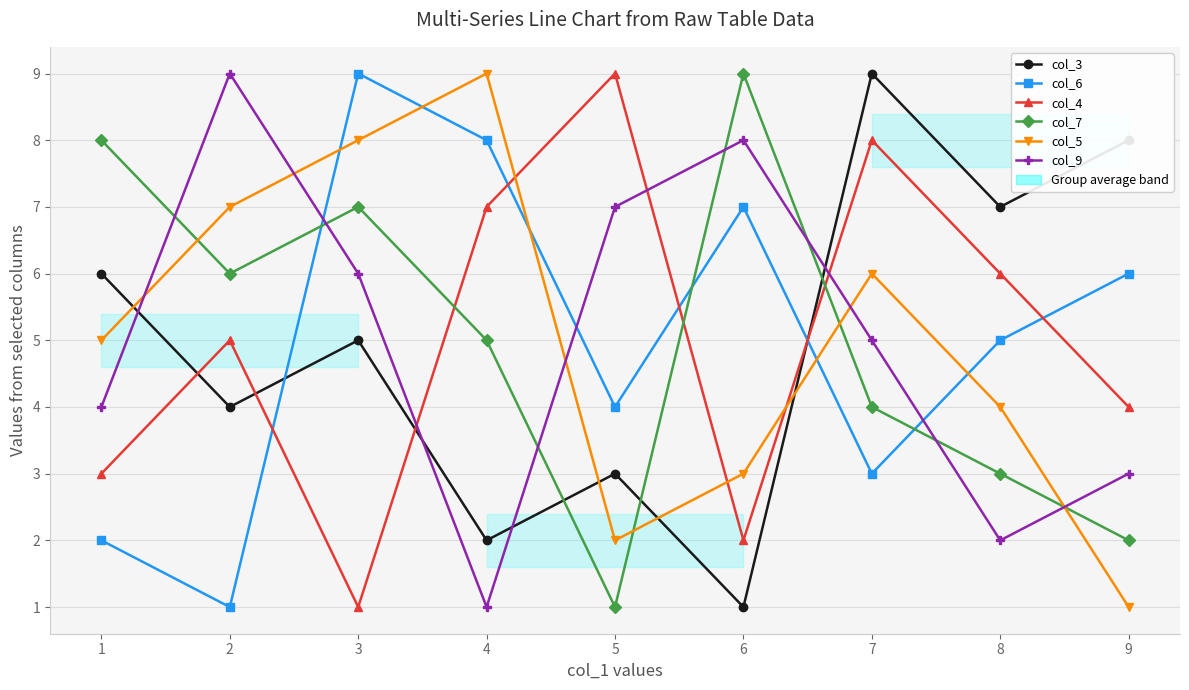

At which label is col_9 closest to 5?

7